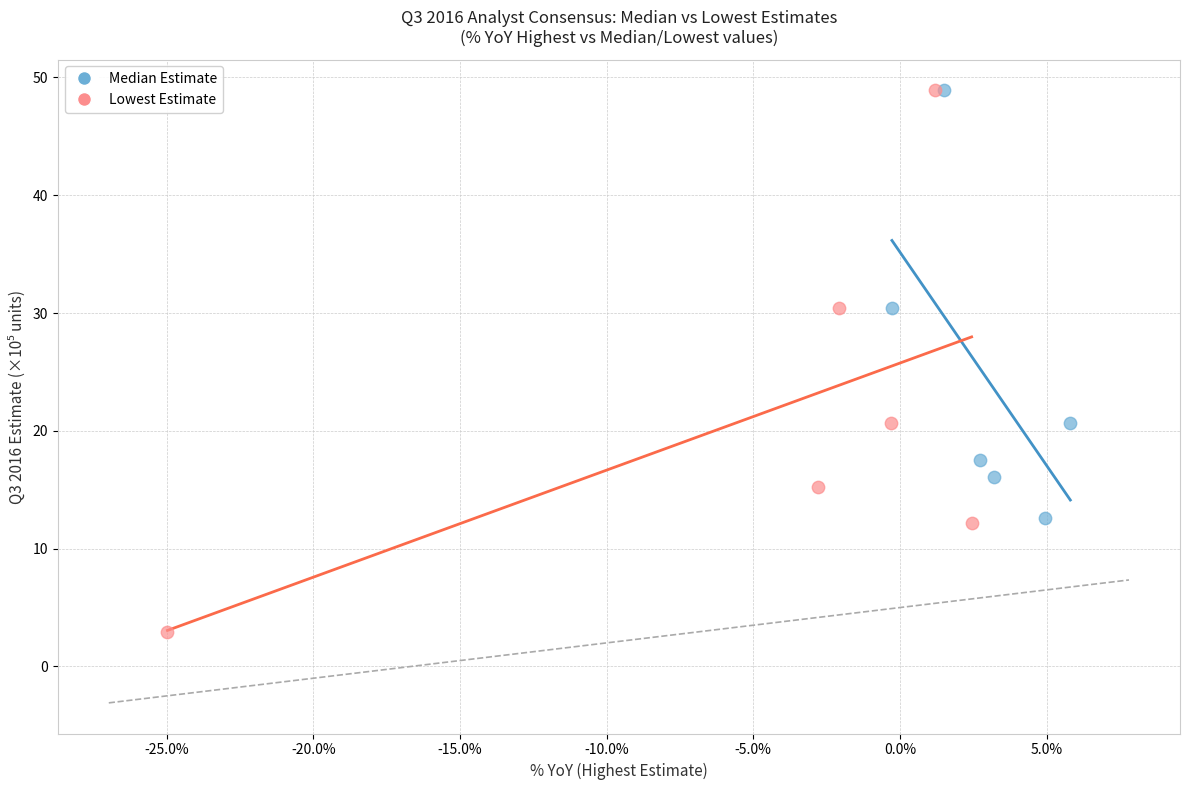

Which series has the largest Y range (max minus min)?

Lowest Estimate